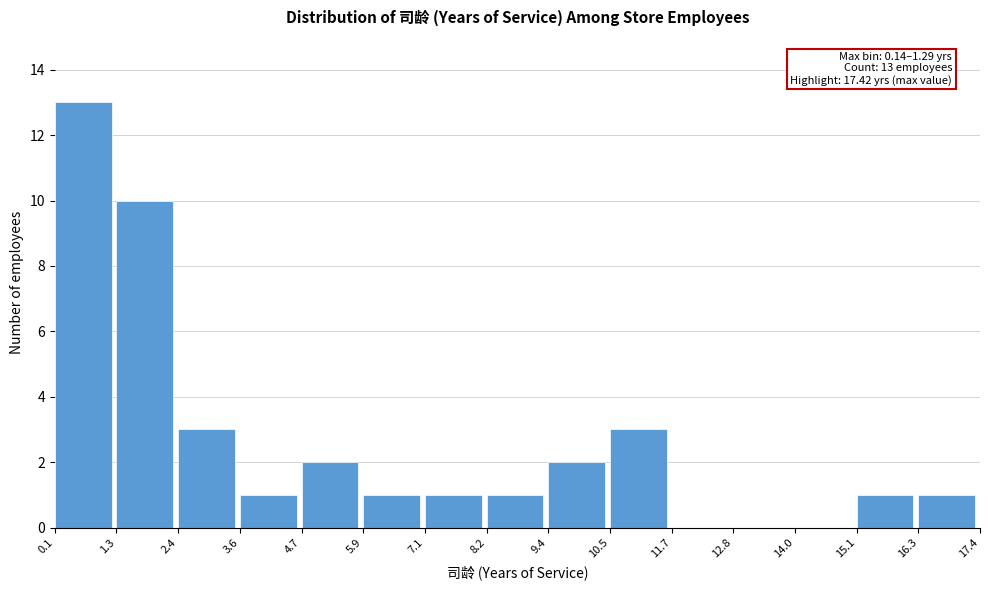

Over which range of the x-axis is the bar tallest?

0.1 to 1.3